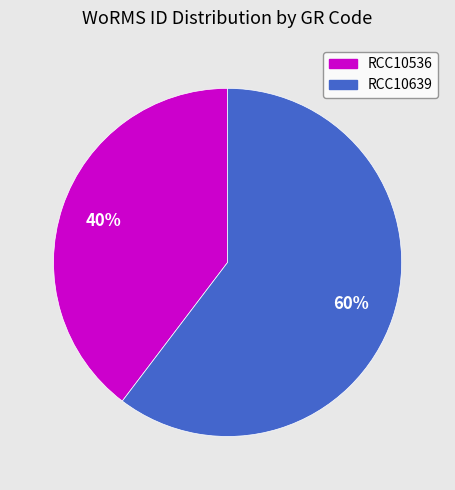

What is the smallest slice in the pie chart?

RCC10536